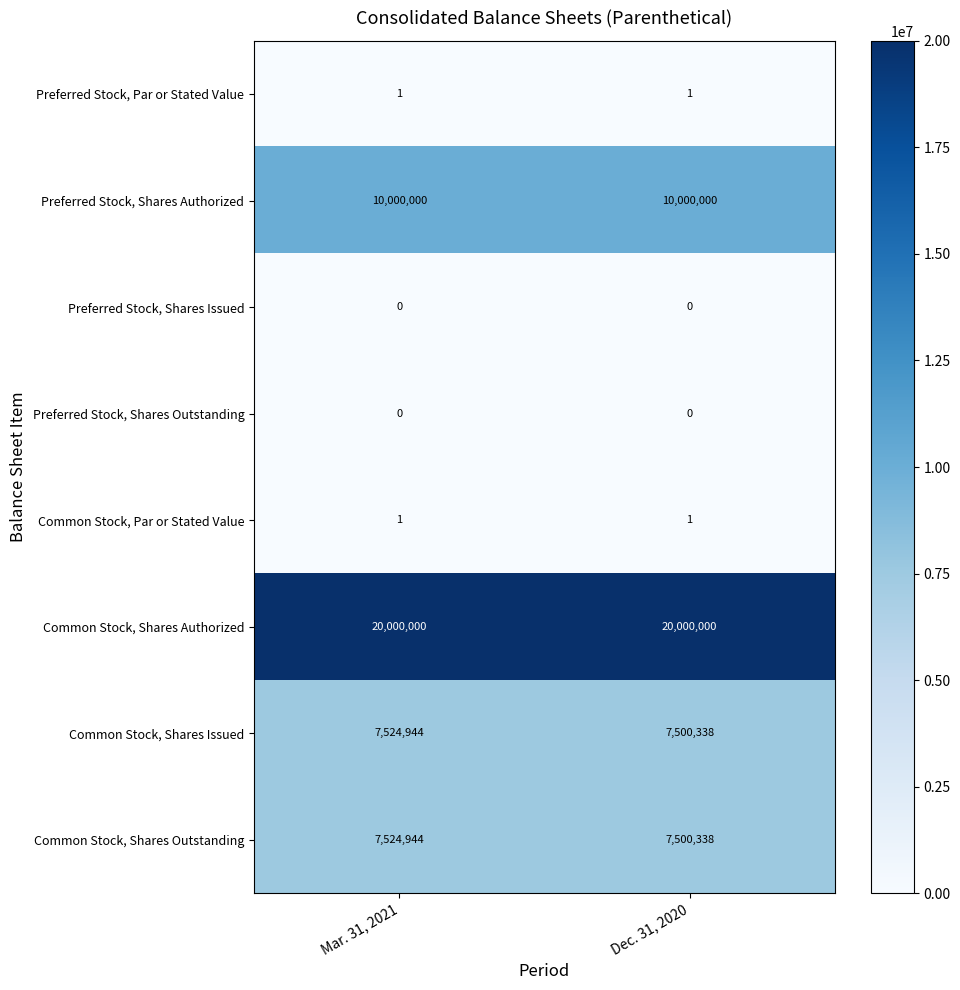

True or false: Preferred Stock, Shares Issued has a value of 0 at Mar. 31, 2021.

True